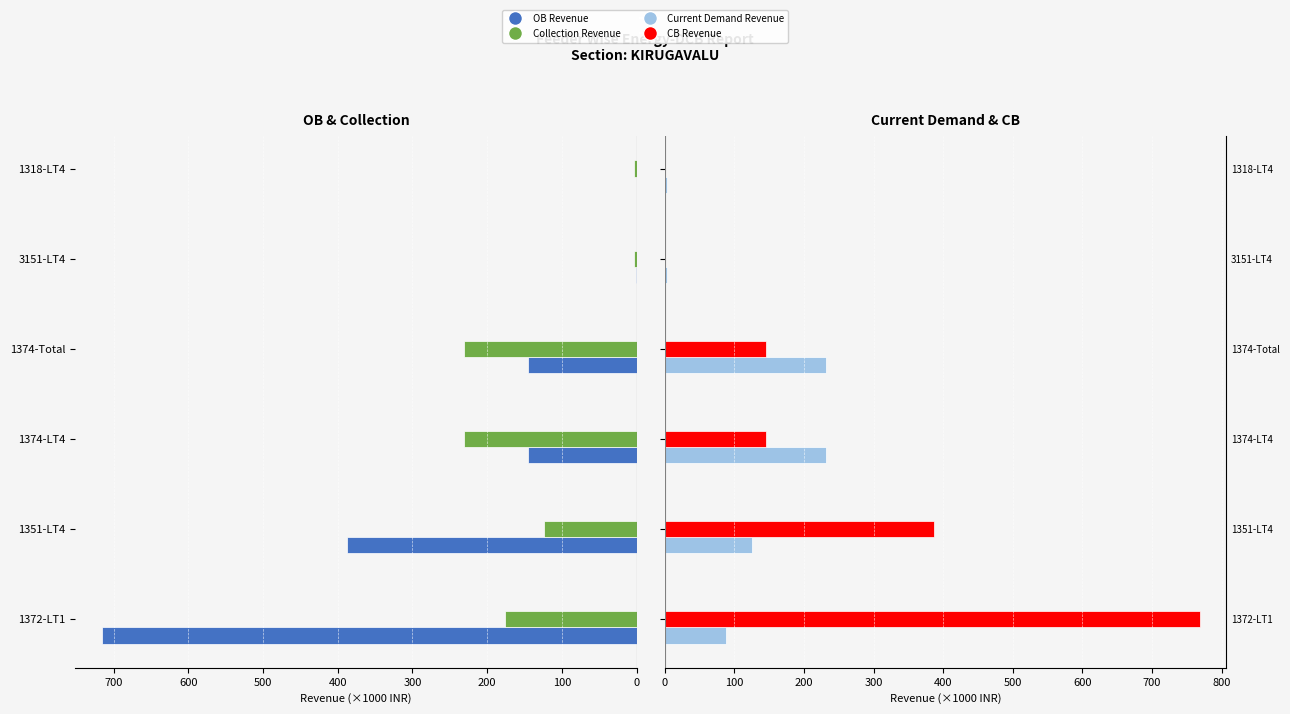

How many data points in CB Revenue are less than 145?

2